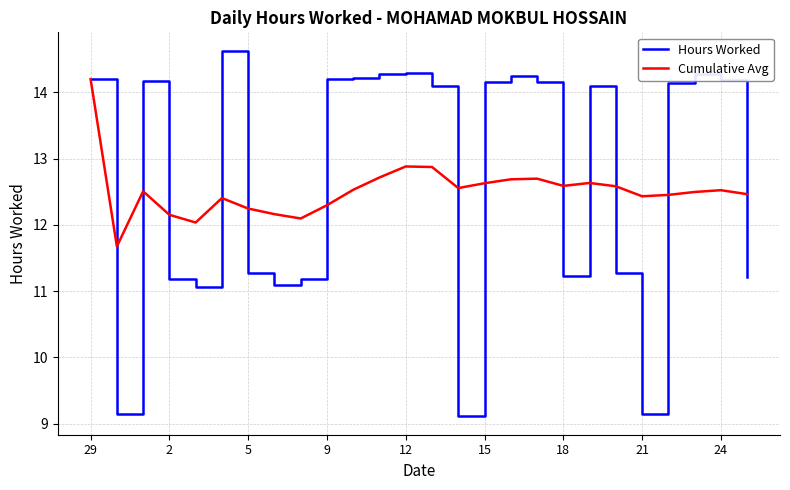

Which series has the widest spread of values?

Hours Worked